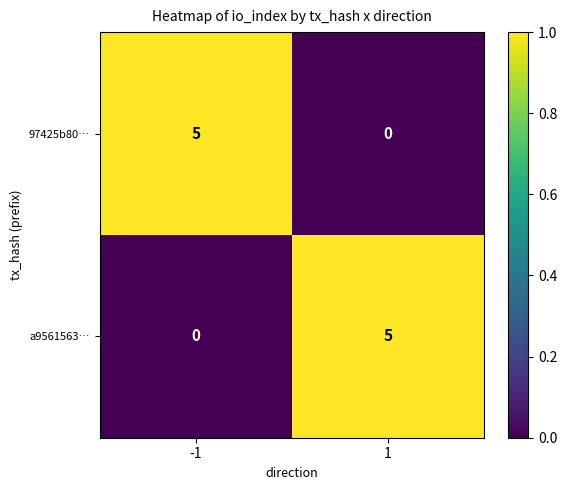

At how many categories does at least one series exceed 0?

2